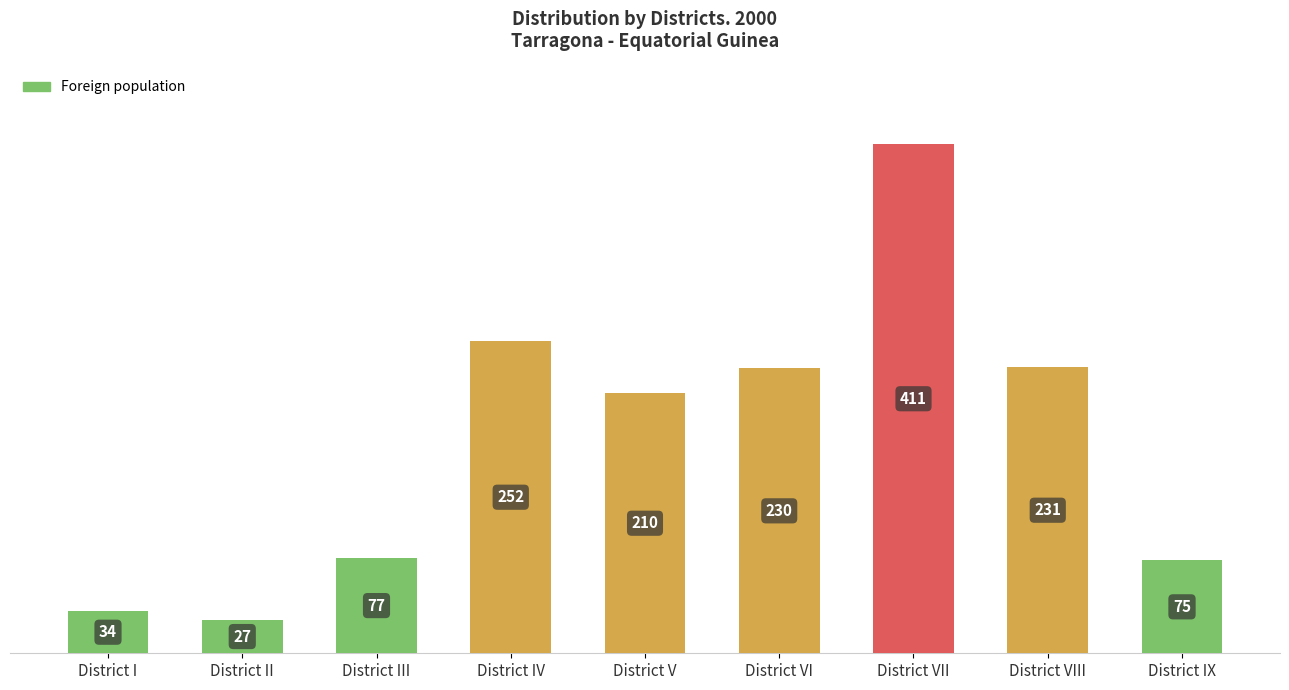

Between District I and District V, which is larger?

District V